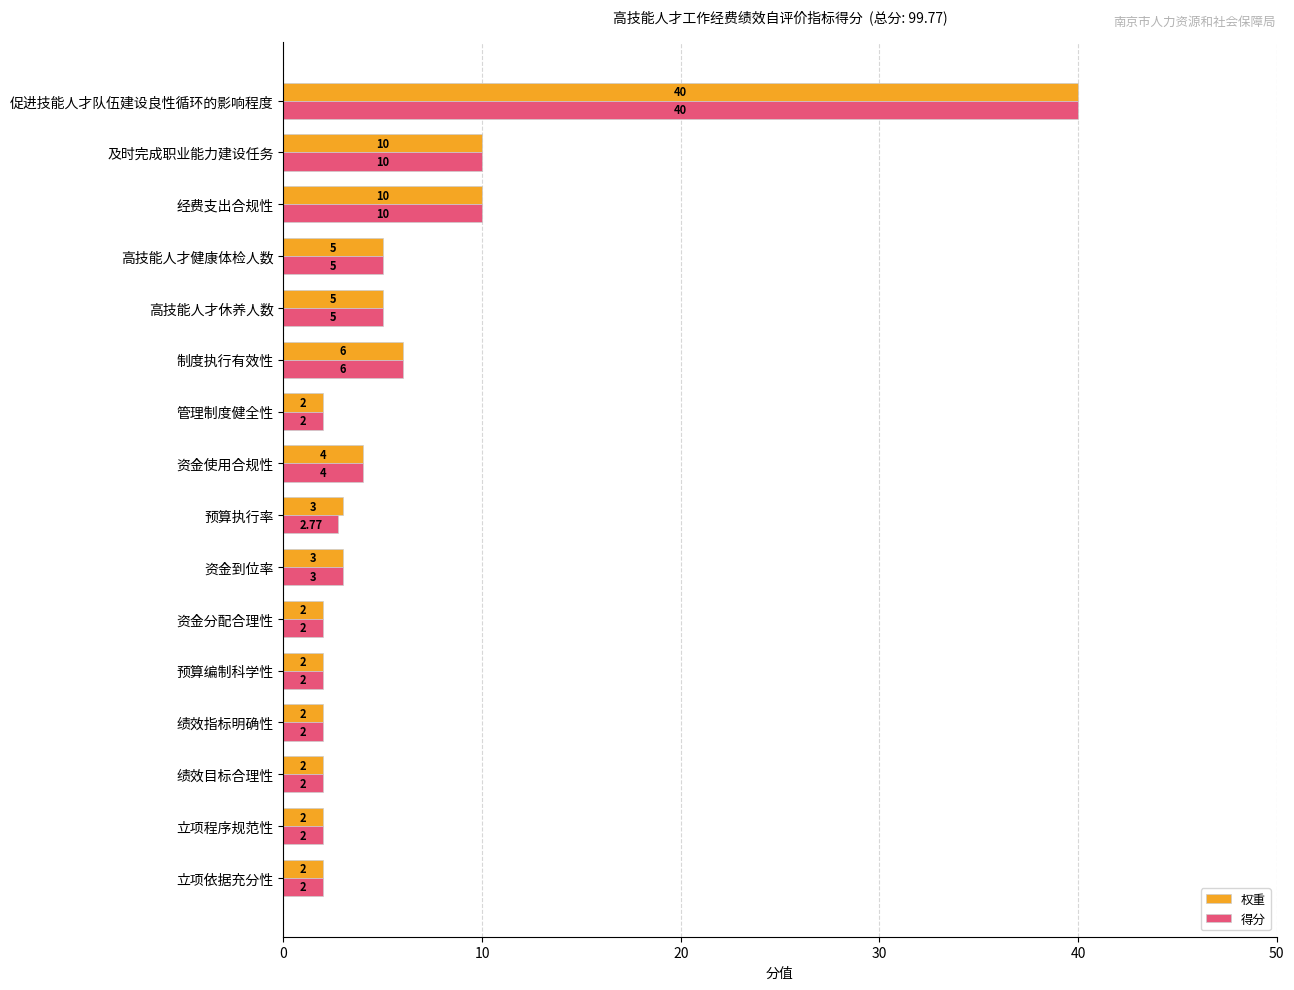

What are all the series names shown in the legend?

权重, 得分